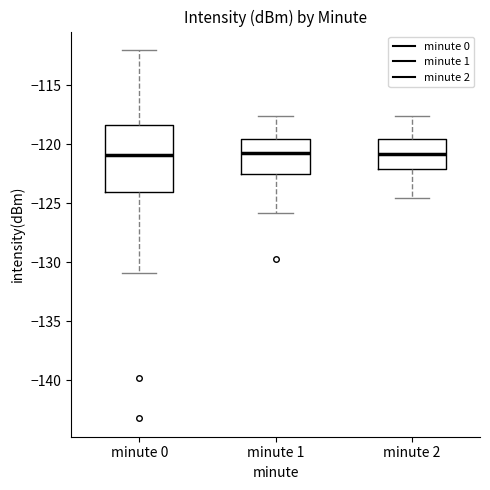

Reading left to right, transcribe this box plot: for each box, give where its median line is, the range the box spans, and where its two whiskers end, as read against the y-axis. The values are not printed on the chart, so give them approximately, as read against the axis.

minute 0: median -121.0, box -124.0 to -118.5, whiskers -131.0 to -112.0
minute 1: median -121.0, box -122.5 to -119.5, whiskers -126.0 to -117.5
minute 2: median -121.0, box -122.0 to -119.5, whiskers -124.5 to -117.5